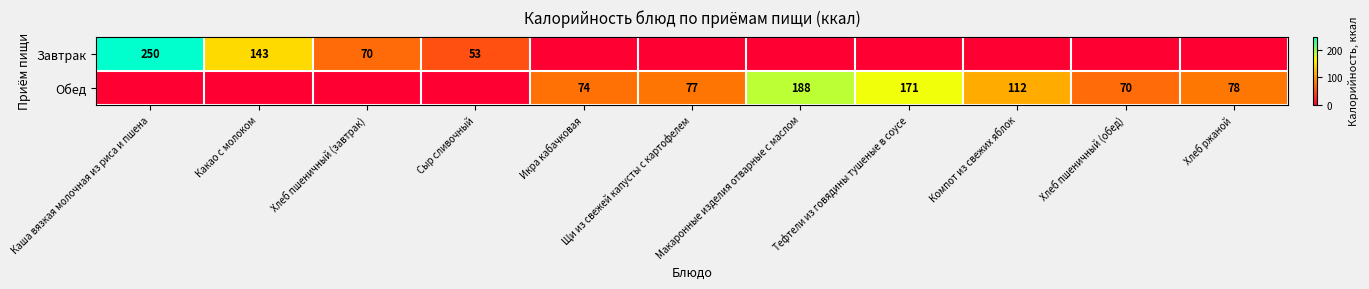

At which category is the sum across all series the highest?

Каша вязкая молочная из риса и пшена